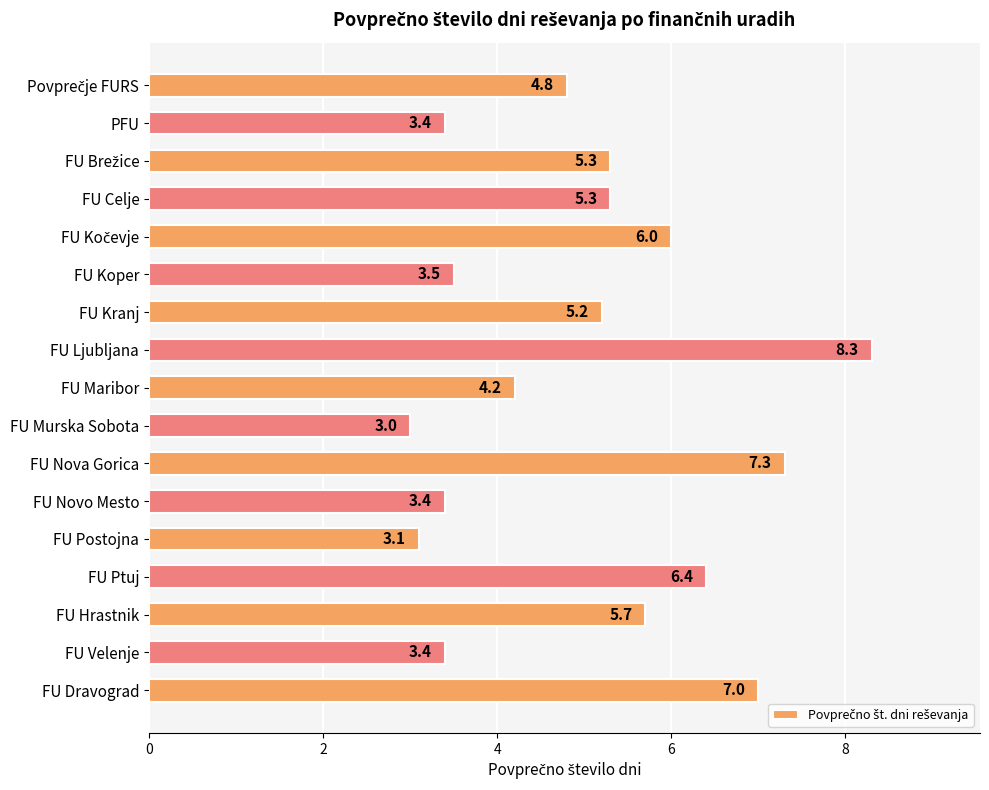

The chart shows a value of 3.0 at FU Murska Sobota. True or false?

True